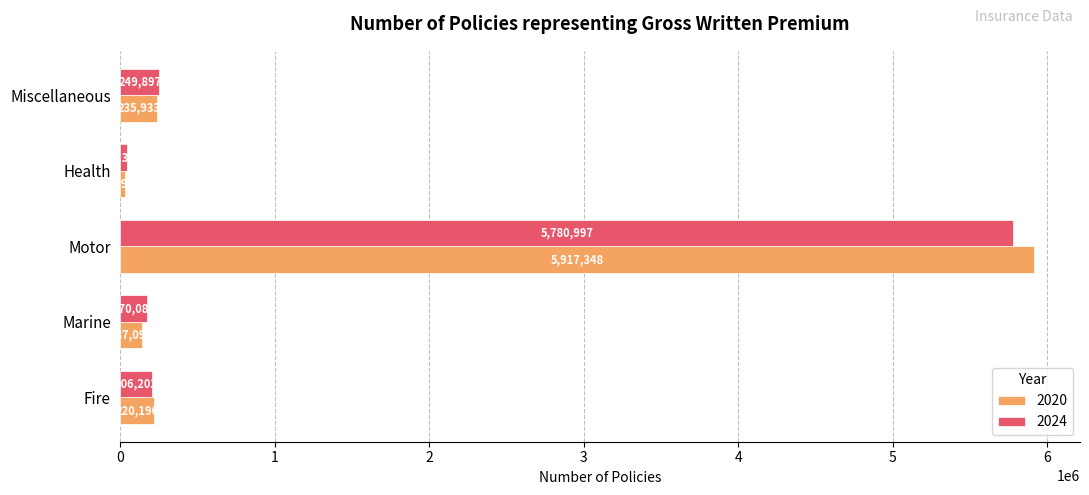

Rank the series by their average value, from highest to lowest.

2020, 2024